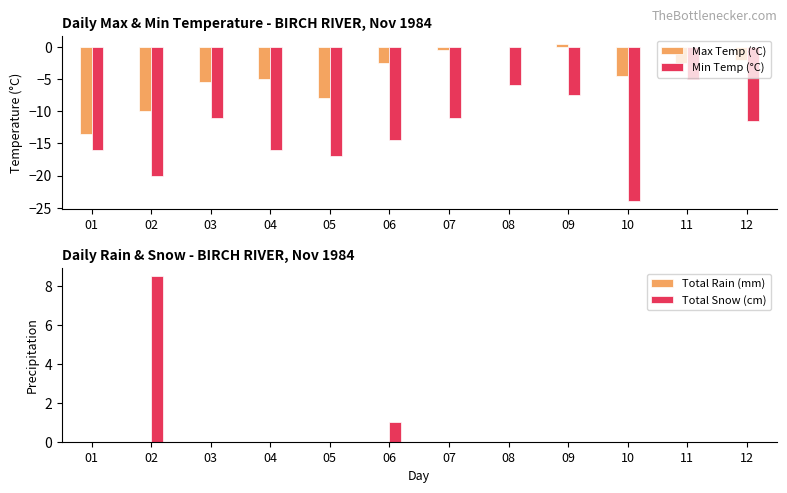

What are all the series names shown in the legend?

Max Temp (°C), Min Temp (°C), Total Rain (mm), Total Snow (cm)